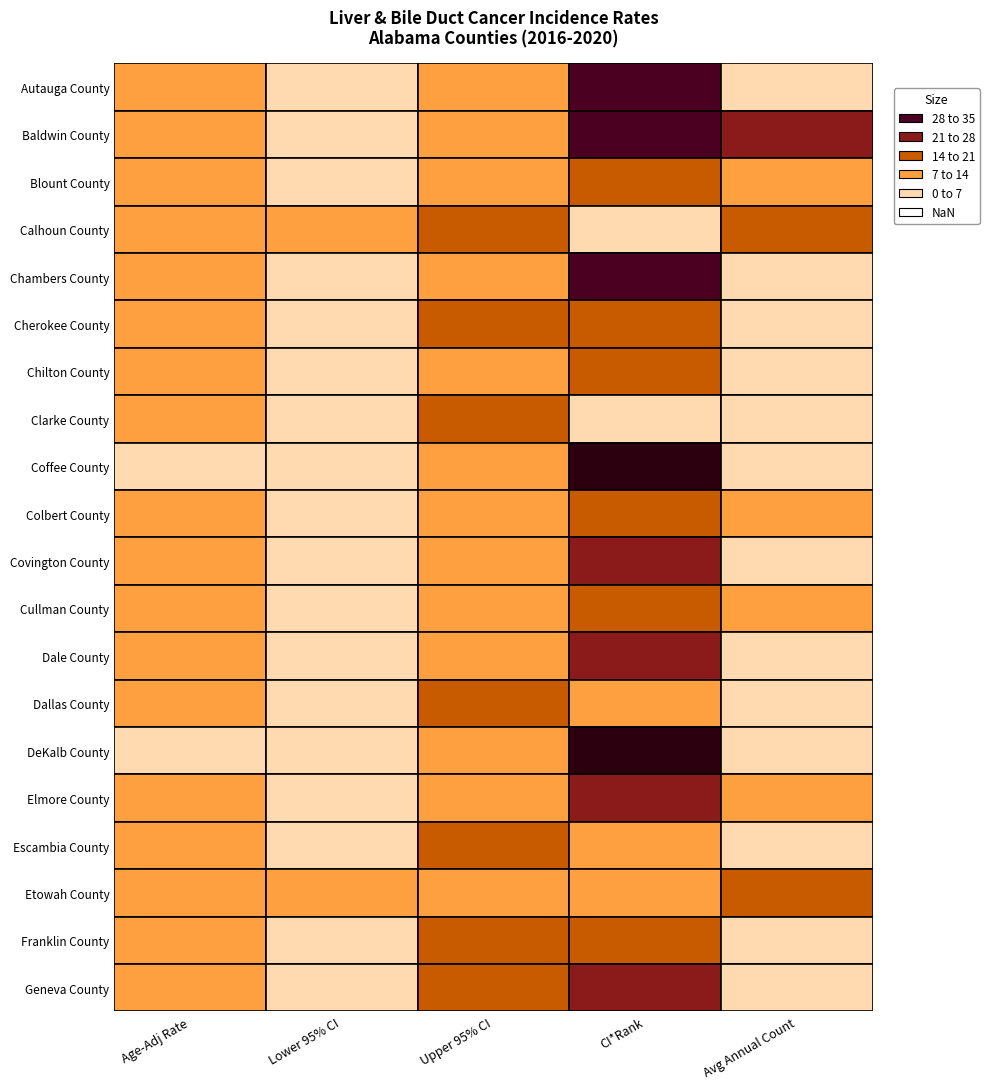

Between 2 and 3, which series saw the biggest shift?

Coffee County